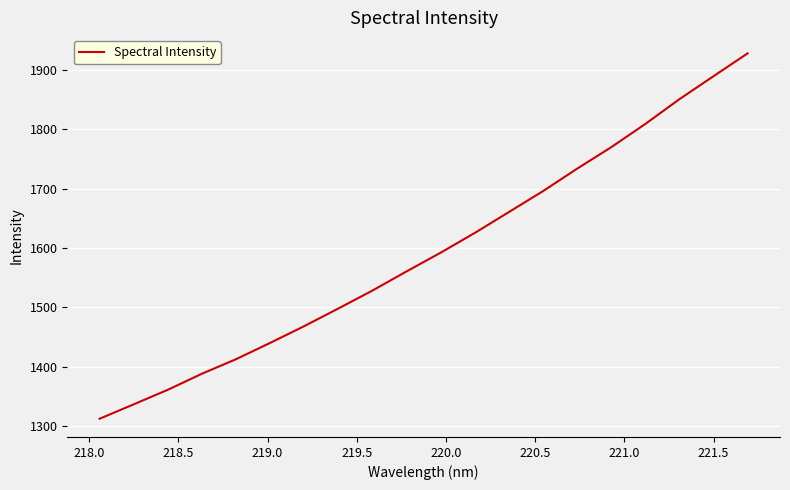

What is the greatest value displayed?

1927.9